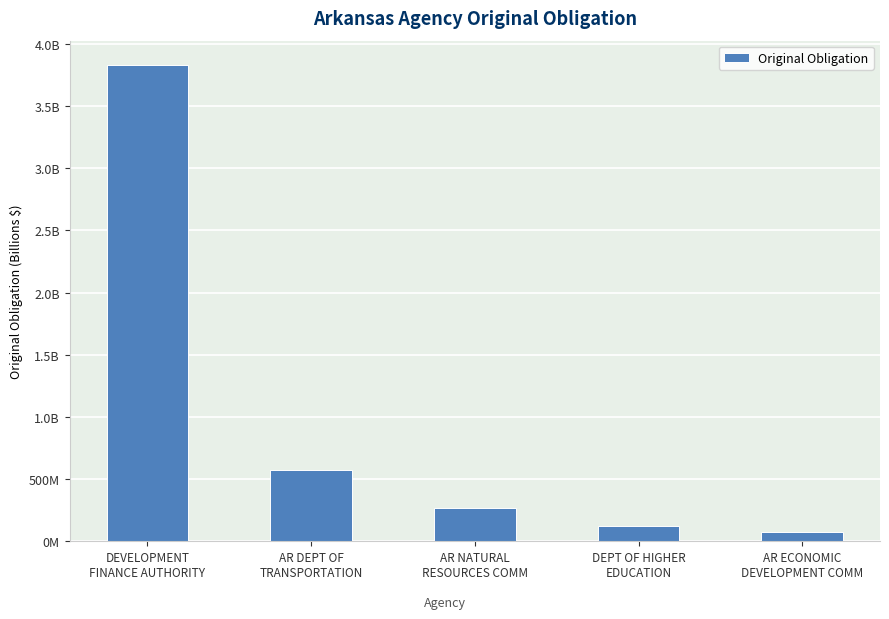

Does the chart contain any negative values?

No